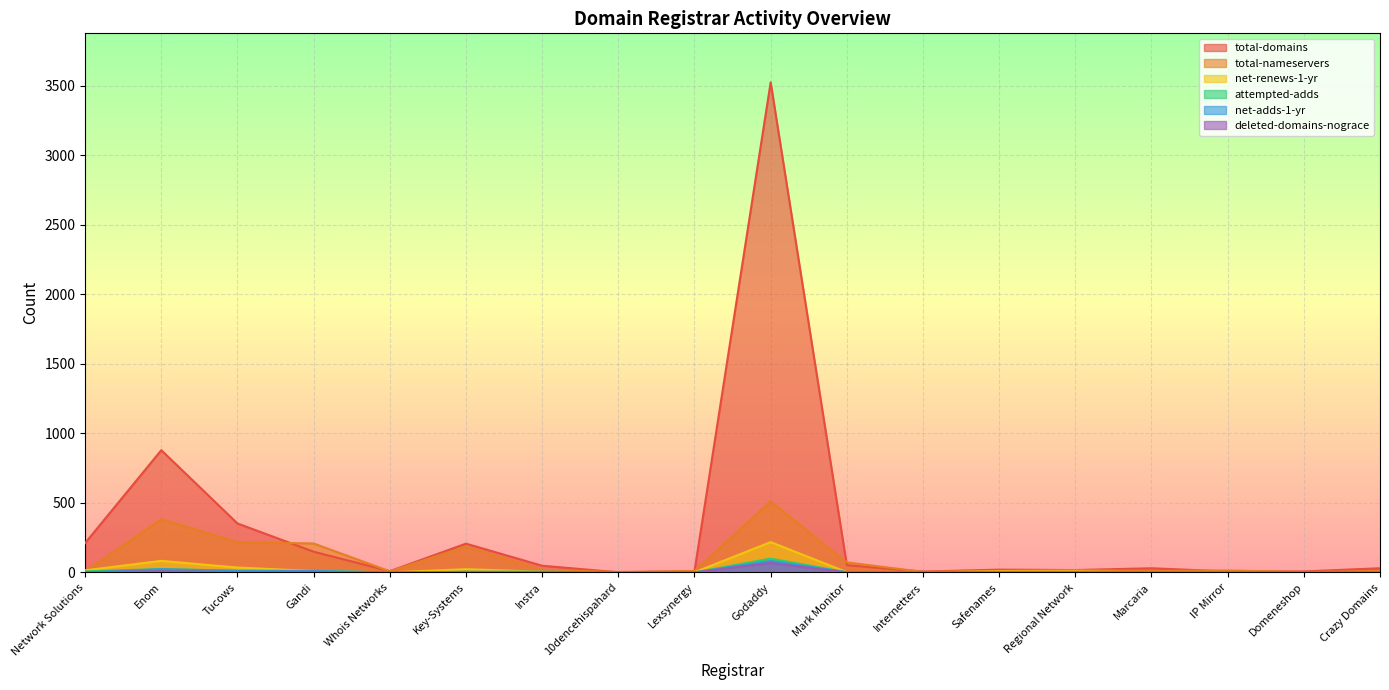

Reading right to left, what are all the values shown in this chart?

total-domains: 30	7	7	30	17	20	6	52	3524	9	1	48	207	9	149	352	879	211
total-nameservers: 10	3	14	10	17	11	4	72	511	10	3	19	186	8	208	218	383	8
net-renews-1-yr: 1	0	1	0	7	7	0	2	218	1	0	5	23	0	10	35	83	15
attempted-adds: 1	1	0	0	1	0	0	1	99	0	1	4	4	0	11	12	24	8
net-adds-1-yr: 1	0	0	0	0	0	0	1	82	0	1	4	4	0	10	11	23	0
deleted-domains-nograce: 0	0	0	0	0	0	0	0	68	0	0	1	1	0	4	2	9	0